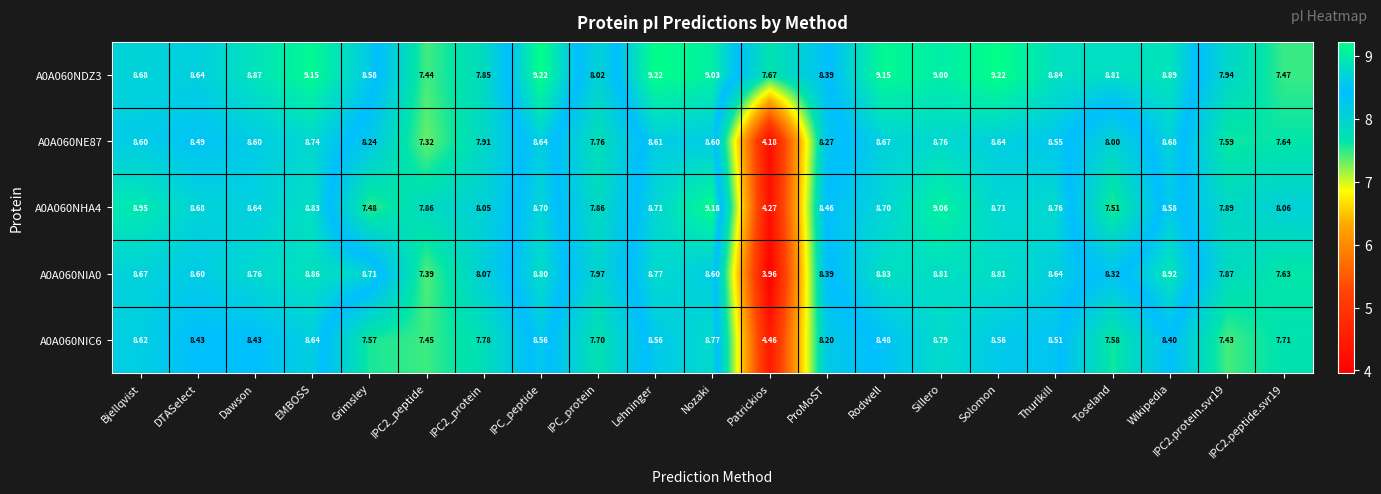

At how many categories does at least one series exceed 9?

7